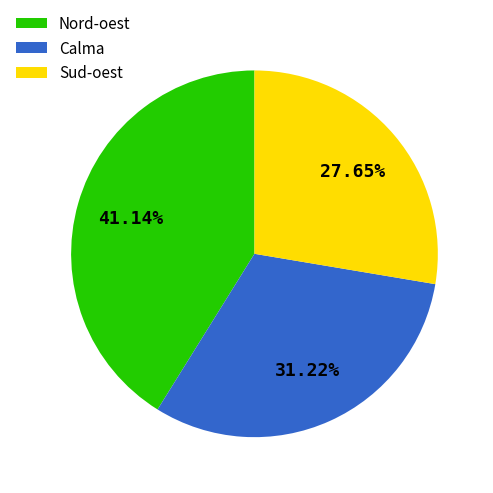

How many slices are in this pie chart?

3